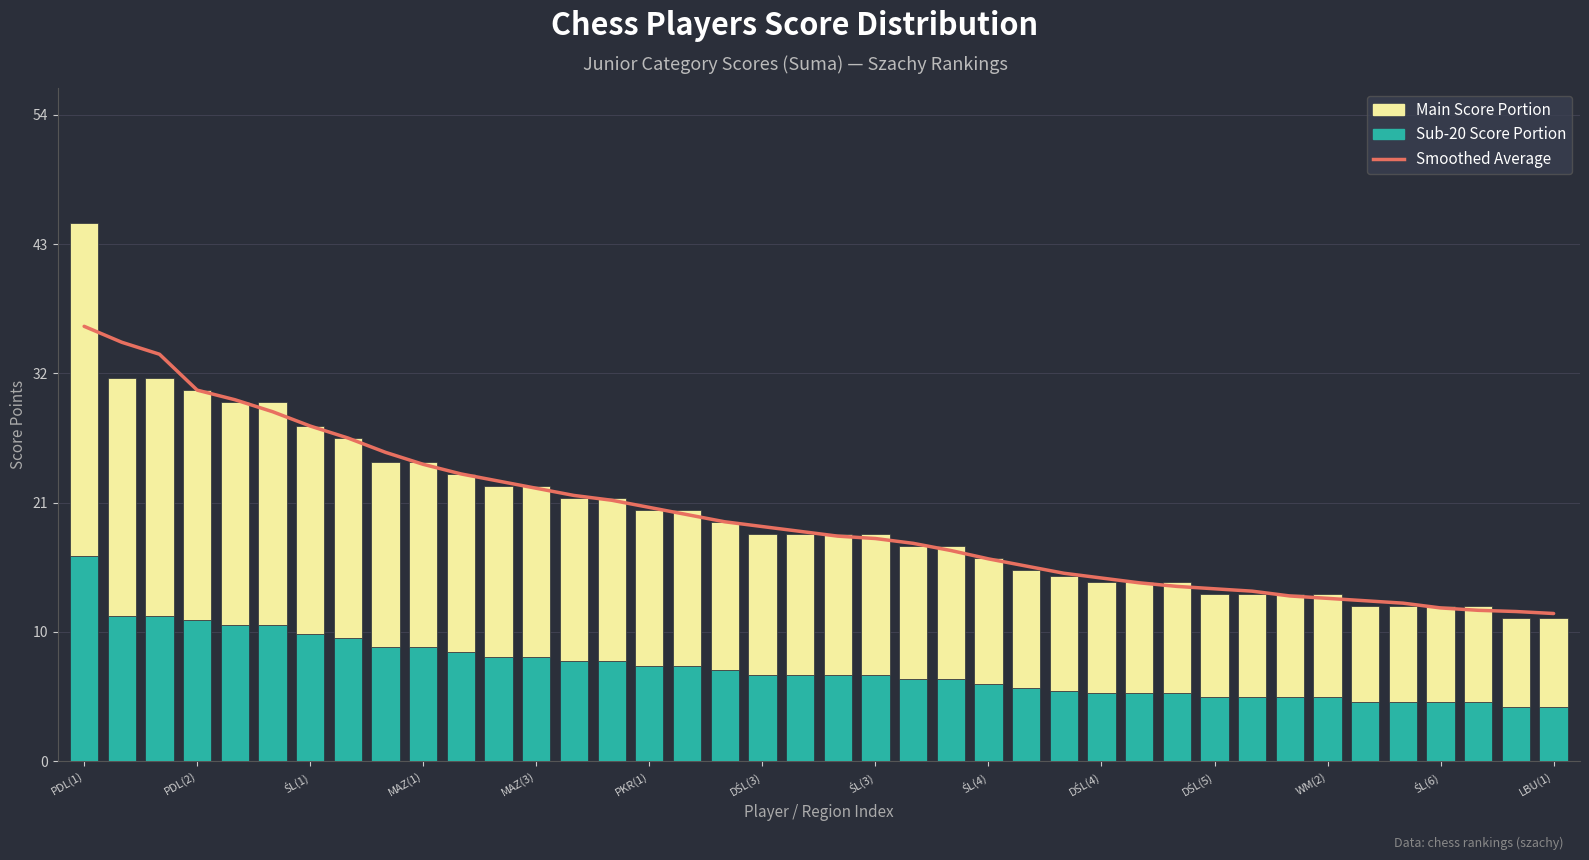

How many categories are shown in the chart?

40